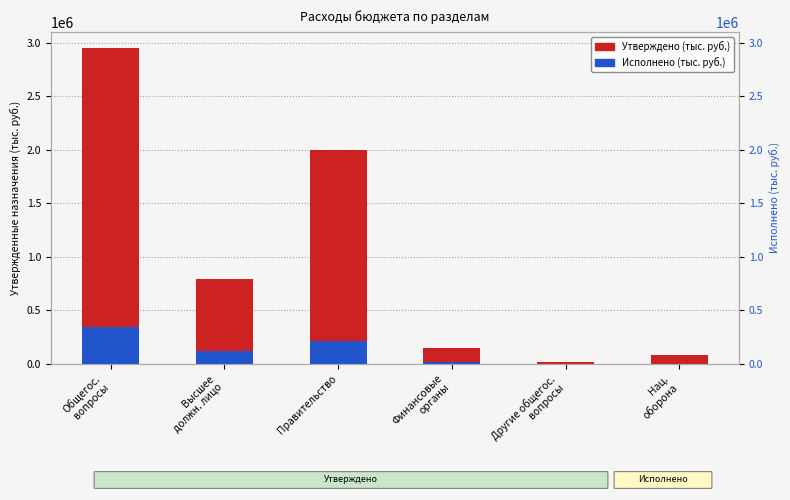

Which series has the largest range (max minus min)?

Утверждено (тыс. руб.)